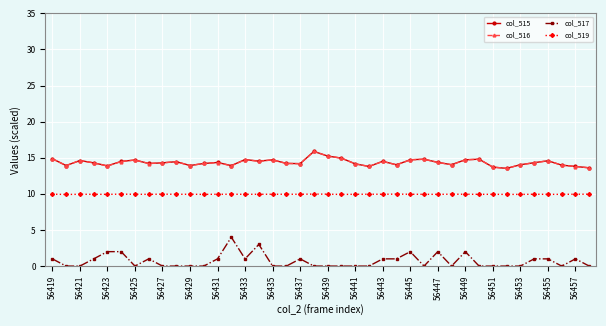

How many categories are shown in the chart?

40